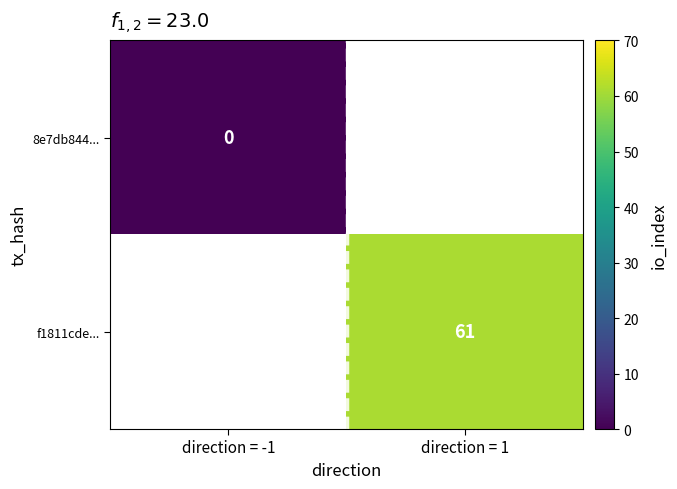

What is the greatest value displayed?

61.0